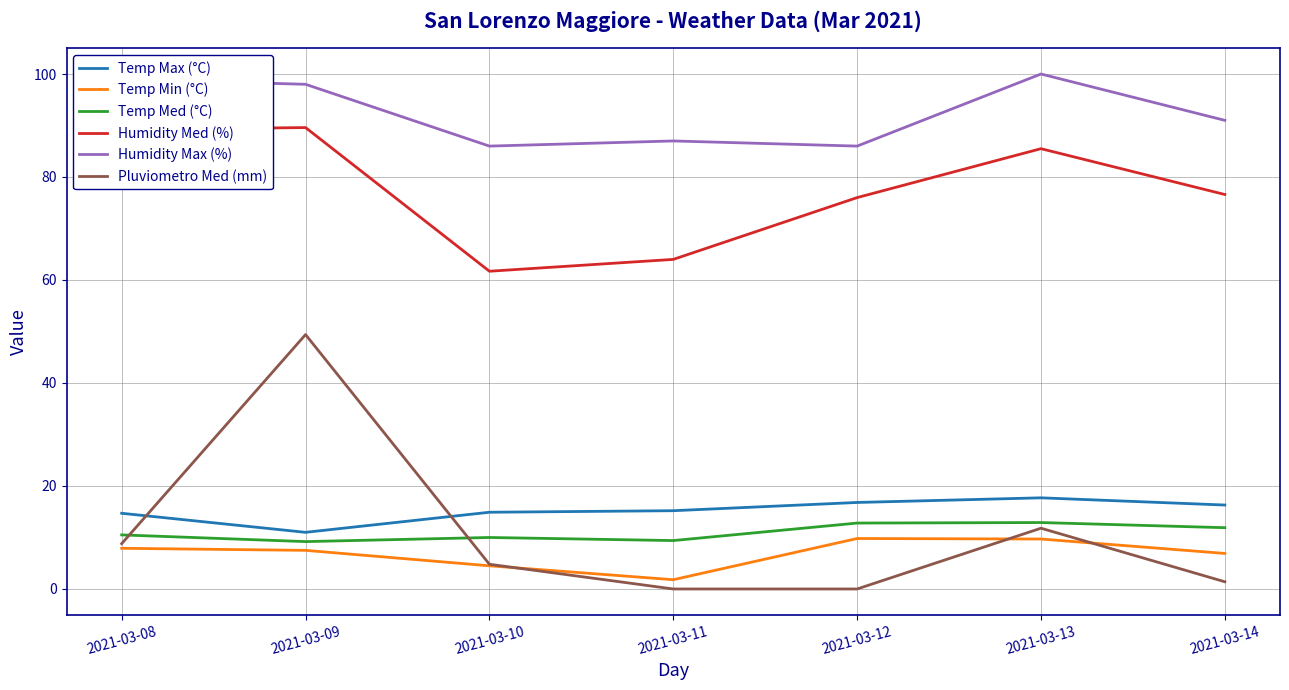

List the series in order of their peak value, lowest first.

Temp Min (°C), Temp Med (°C), Temp Max (°C), Pluviometro Med (mm), Humidity Med (%), Humidity Max (%)